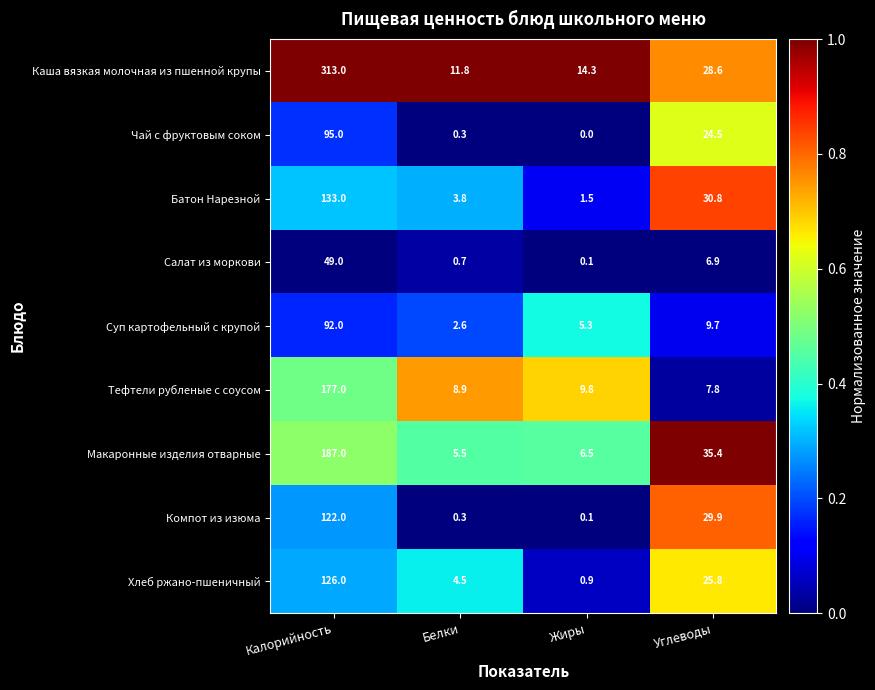

At which label is Хлеб ржано-пшеничный closest to 63?

Углеводы